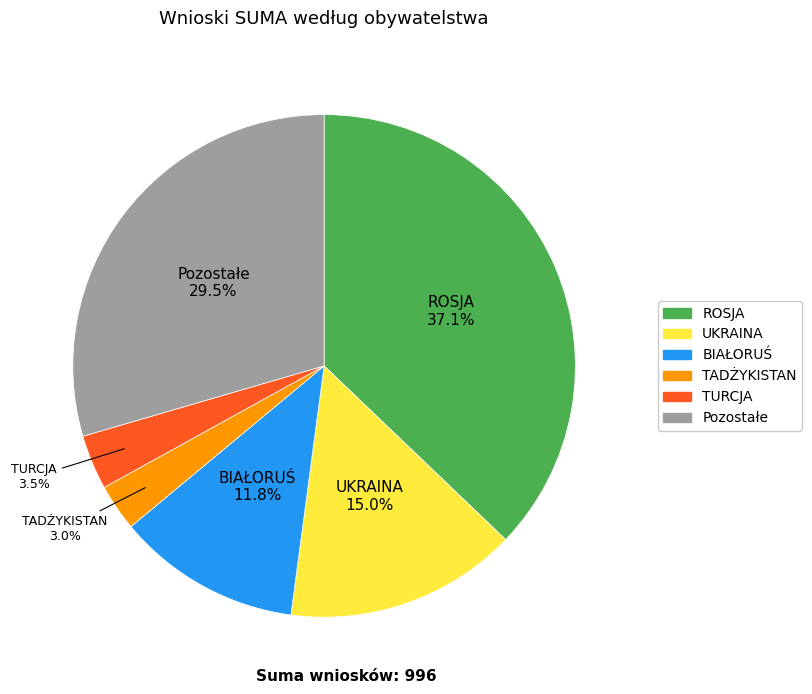

The TADŻYKISTAN slice represents 9% of the pie. True or false?

False